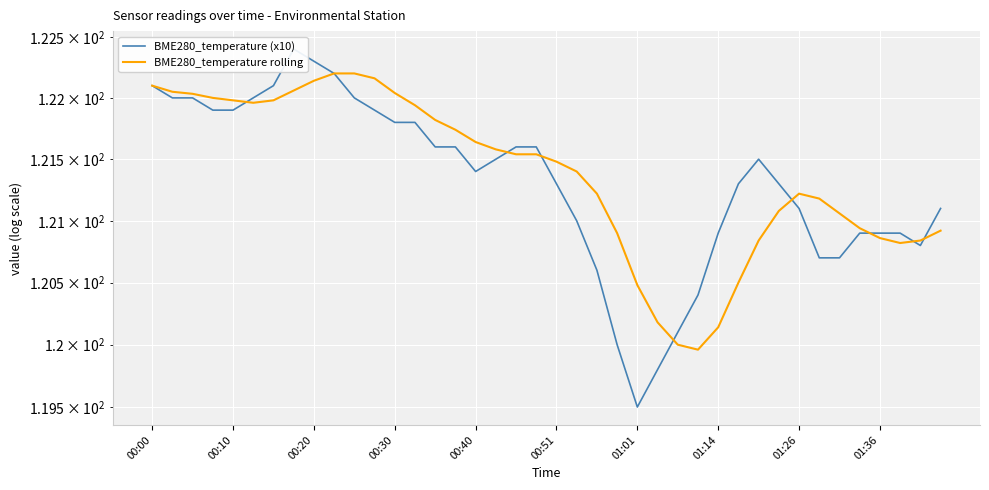

List the series in order of their overall mean, highest first.

BME280_temperature rolling, BME280_temperature (x10)